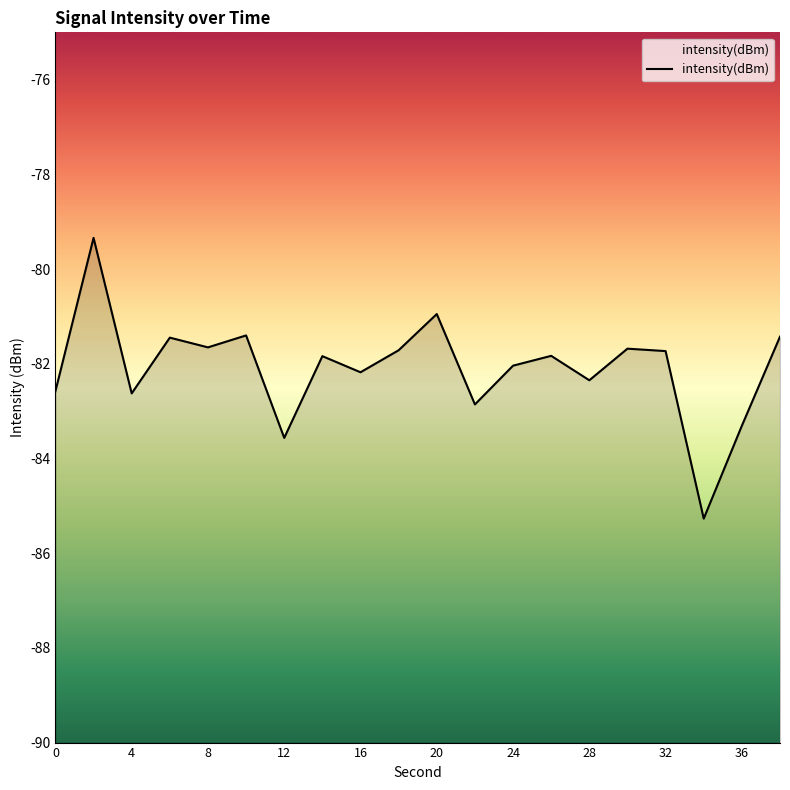

What is the sum of all values?

-1641.8